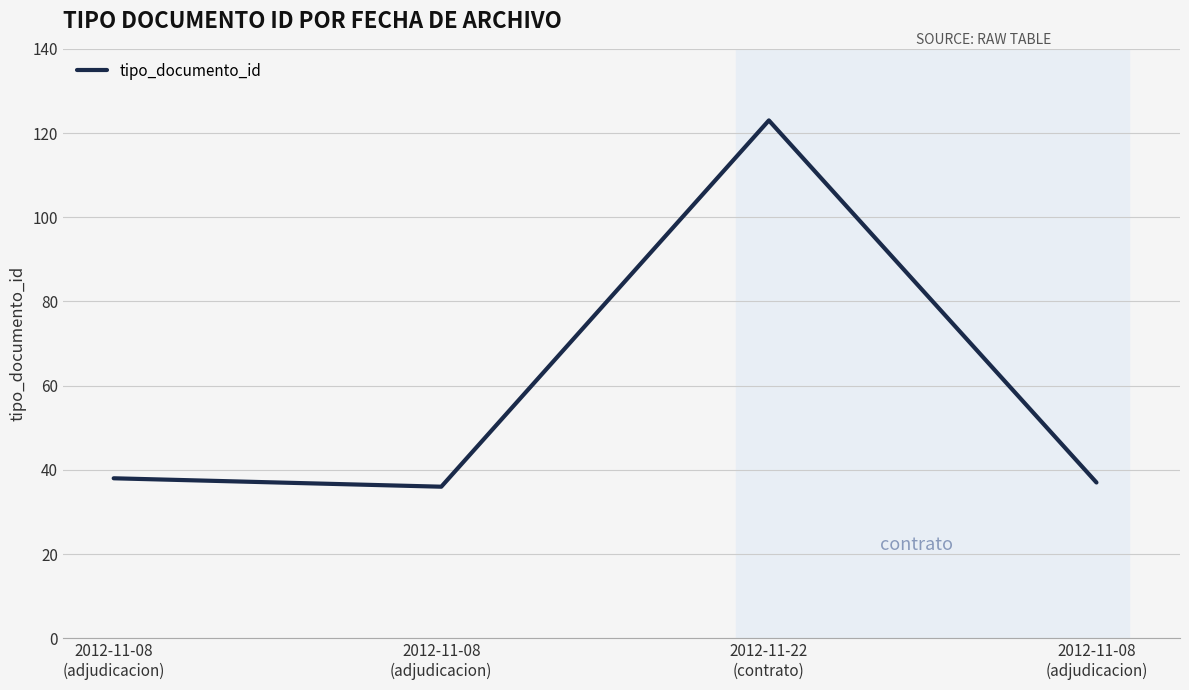

Where is the first local minimum?

2012-11-08
(adjudicacion)